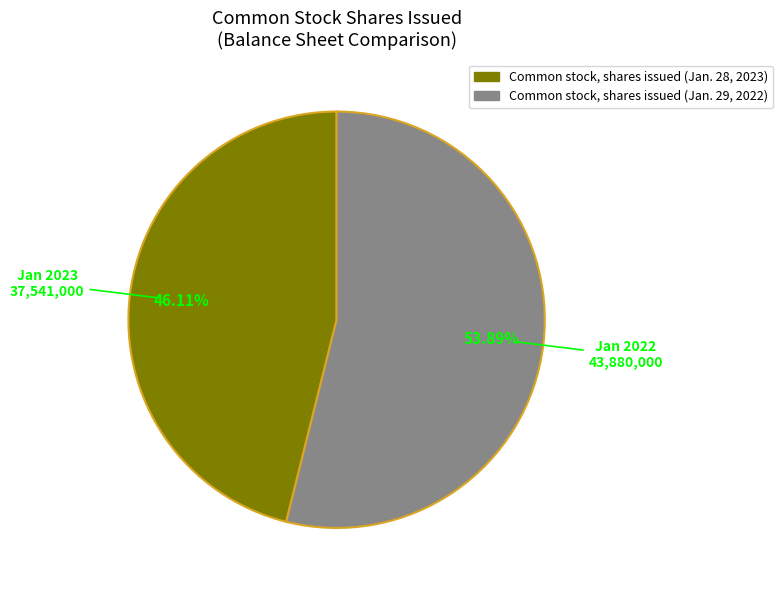

To the nearest percent, what is the average slice percentage?

50%